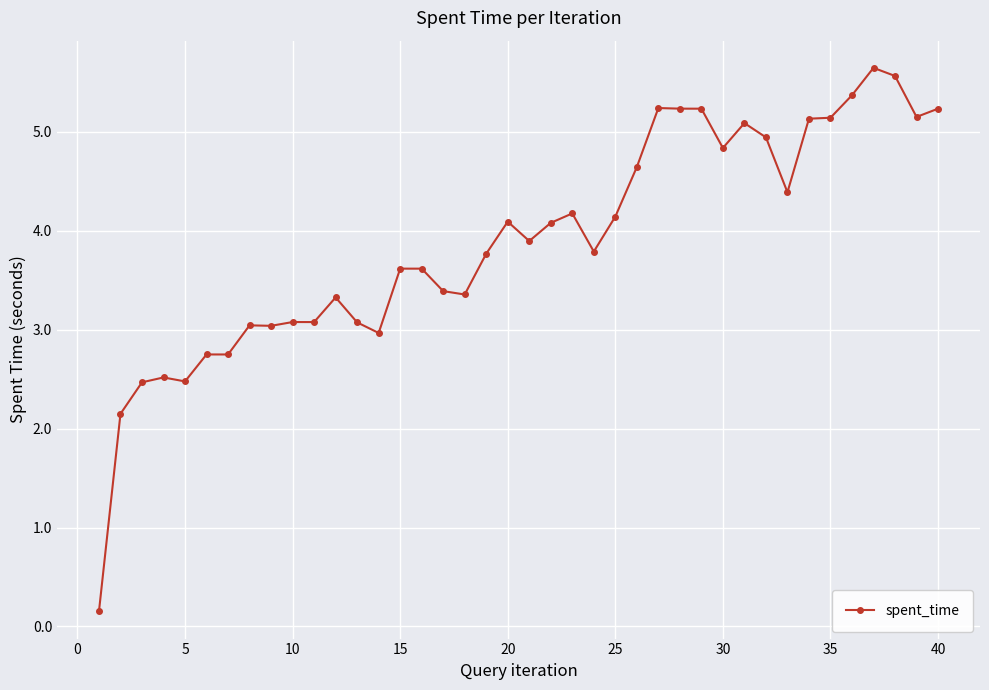

What is the difference between the maximum and minimum values?

5.5